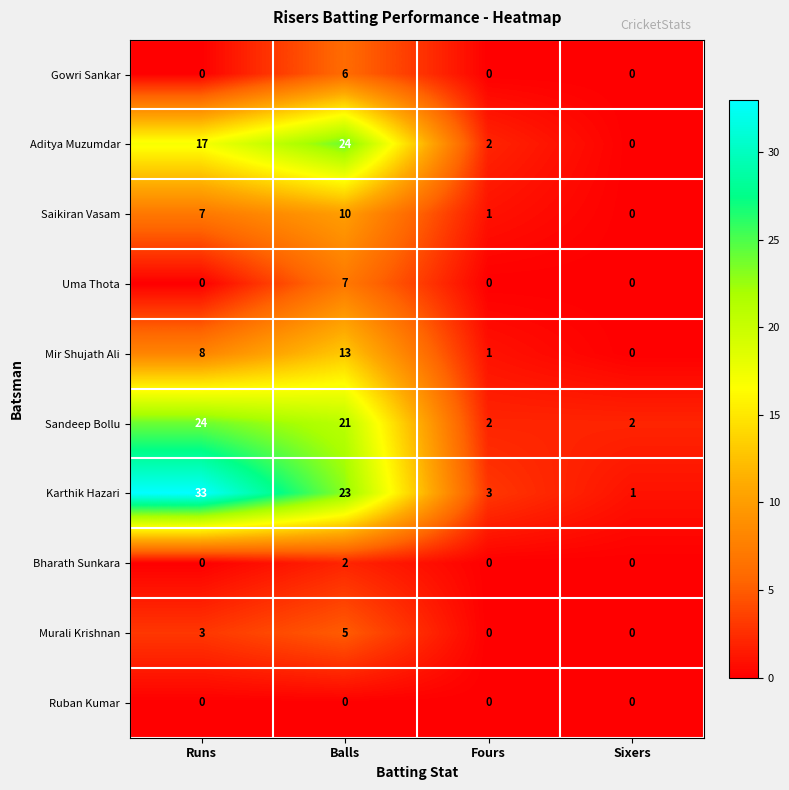

Which series has the widest spread of values?

Karthik Hazari